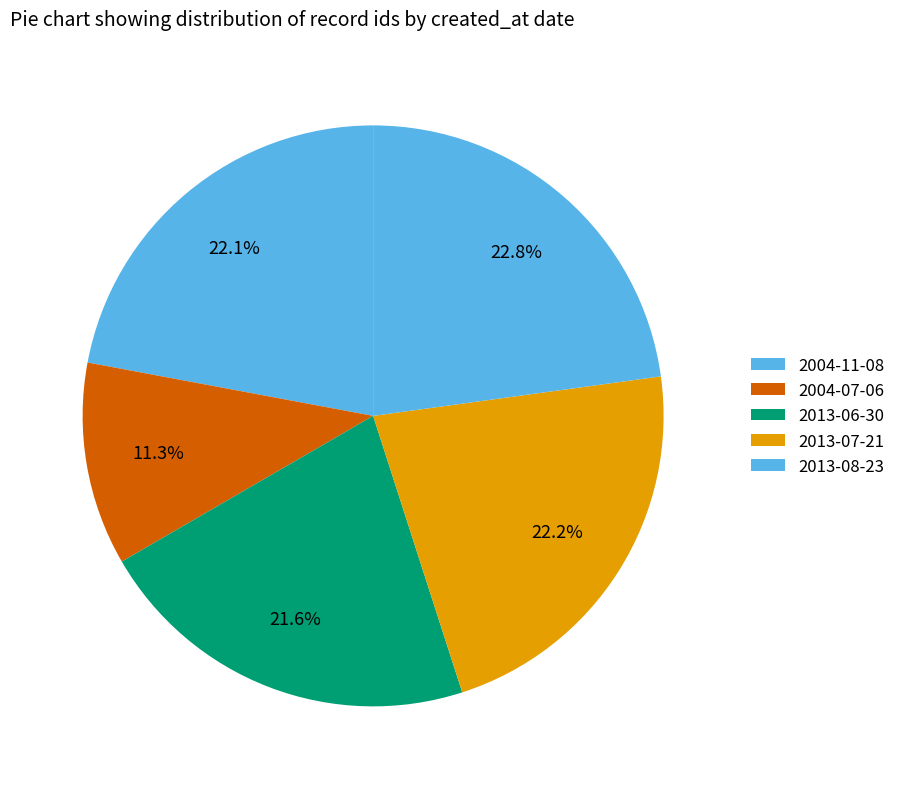

To the nearest percent, what portion does 2013-07-21 represent?

22%